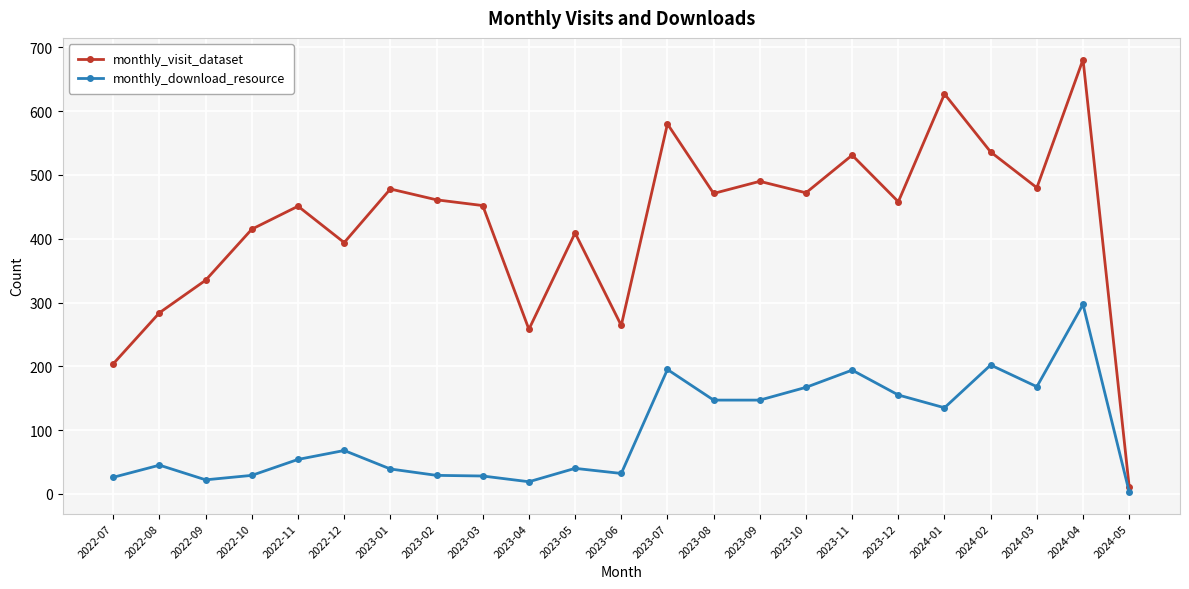

What is the spread (max minus min) of values at 2023-02?

432